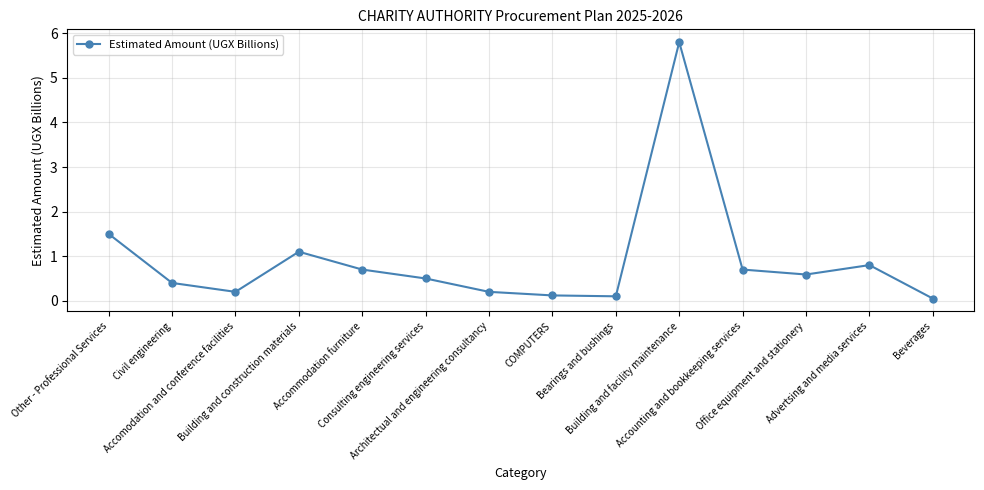

Reading left to right, extract all data points from this chart.

Other - Professional Services=1.5	Civil engineering=0.4	Accomodation and conference facilities=0.2	Building and construction materials=1.1	Accommodation furniture=0.7	Consulting engineering services=0.5	Architectual and engineering consultancy=0.2	COMPUTERS=0.1	Bearings and bushings=0.1	Building and facility maintenance=5.8	Accounting and bookkeeping services=0.7	Office equipment and stationery=0.6	Advertsing and media services=0.8	Beverages=0.1